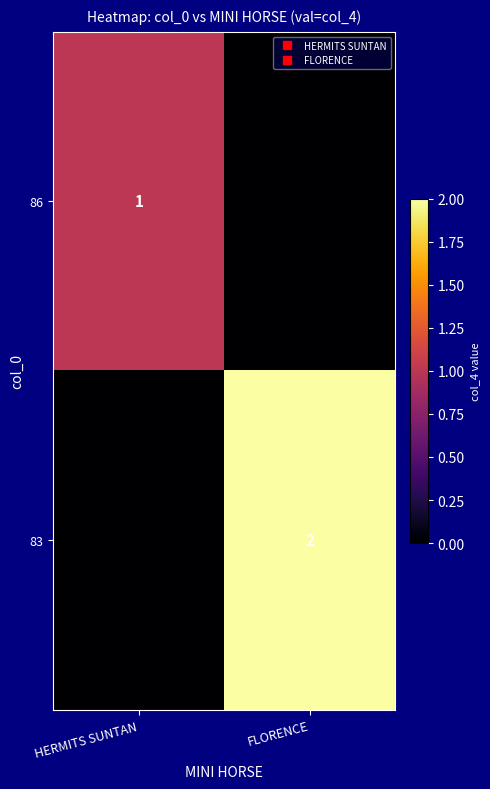

What is the greatest value displayed?

2